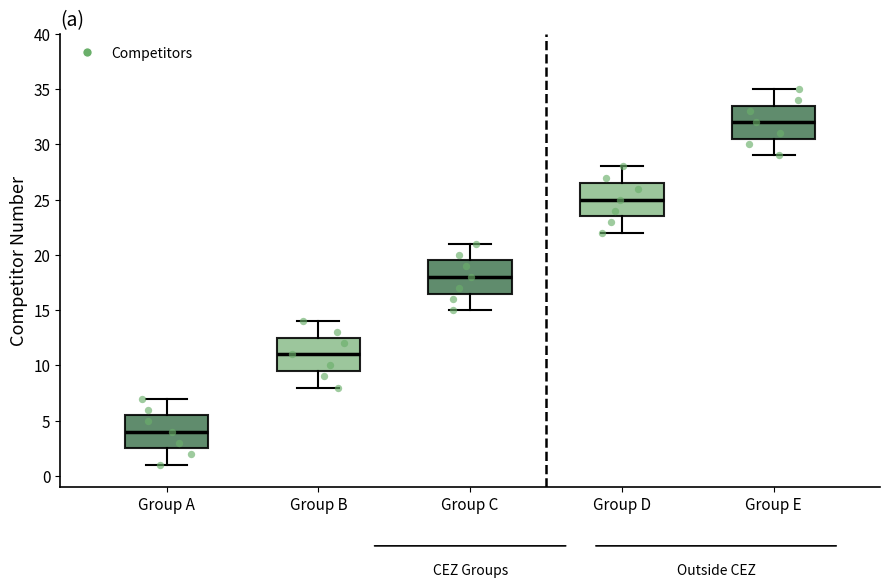

Which box has the lowest median line?

Group A